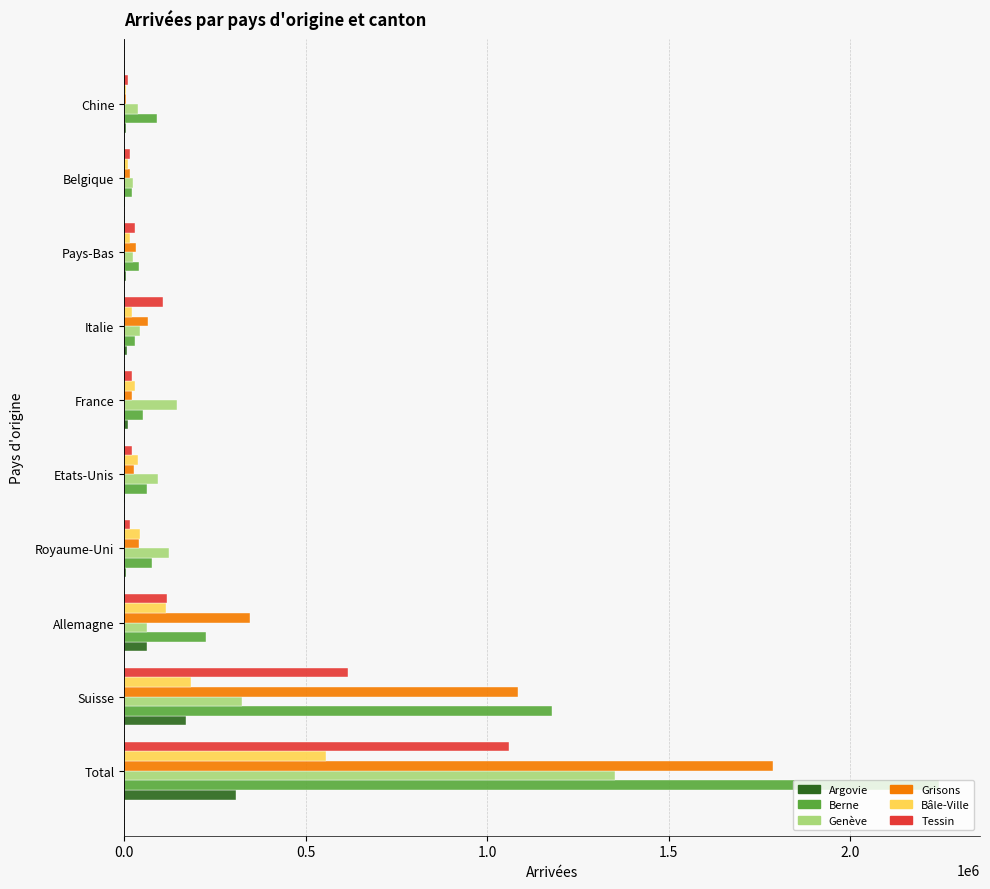

The Tessin series shows 105677 at Italie. True or false?

True